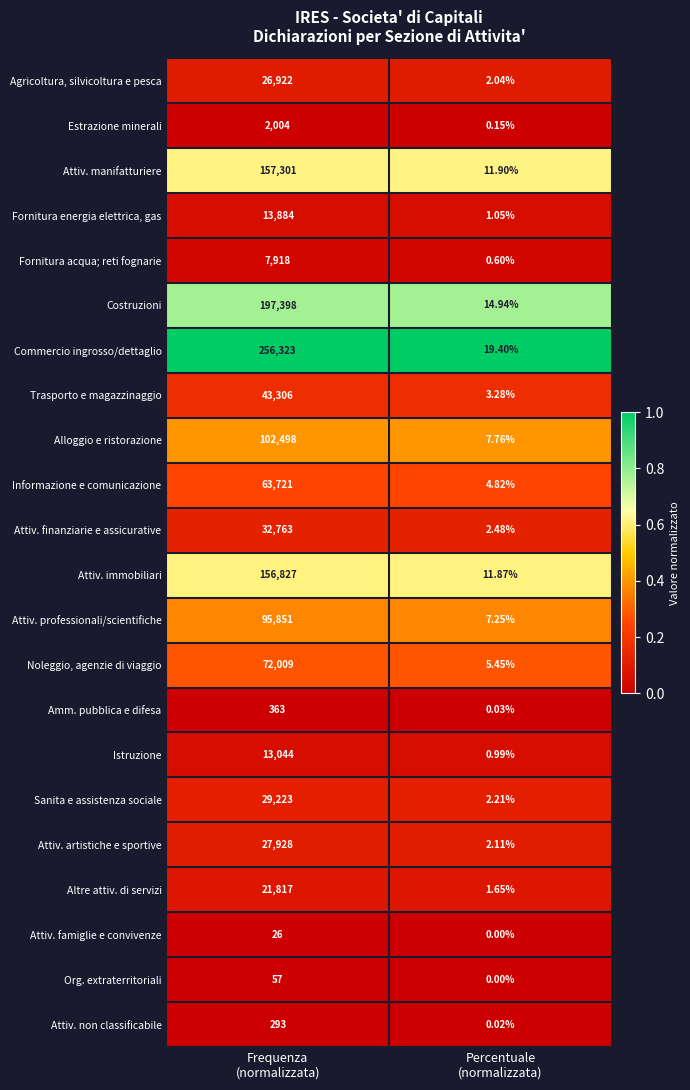

Which series changed the most between Frequenza
(normalizzata) and Percentuale
(normalizzata)?

Commercio ingrosso/dettaglio